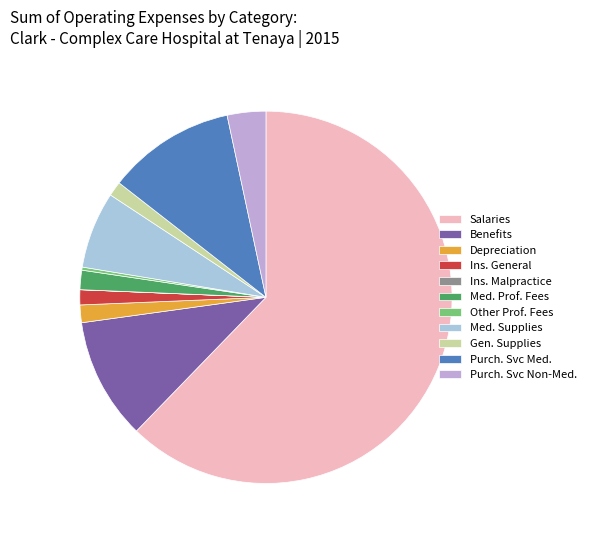

Do Purch. Svc Med. and Med. Supplies together represent more than half of the pie?

No